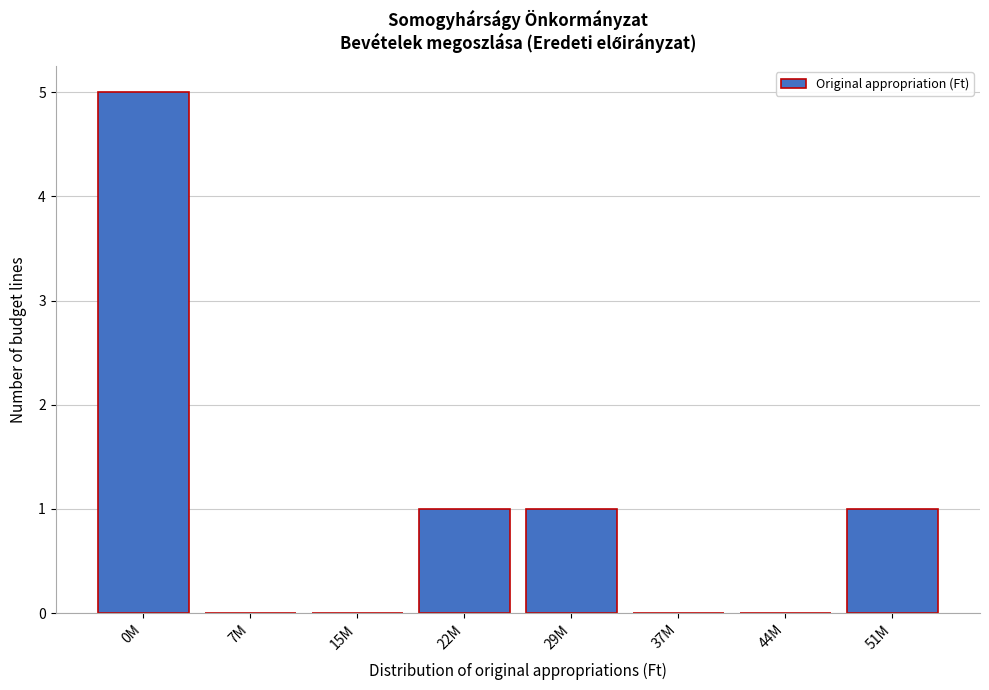

Reading left to right, extract all data points from this chart.

0M=5	7M=0	15M=0	22M=1	29M=1	37M=0	44M=0	51M=1